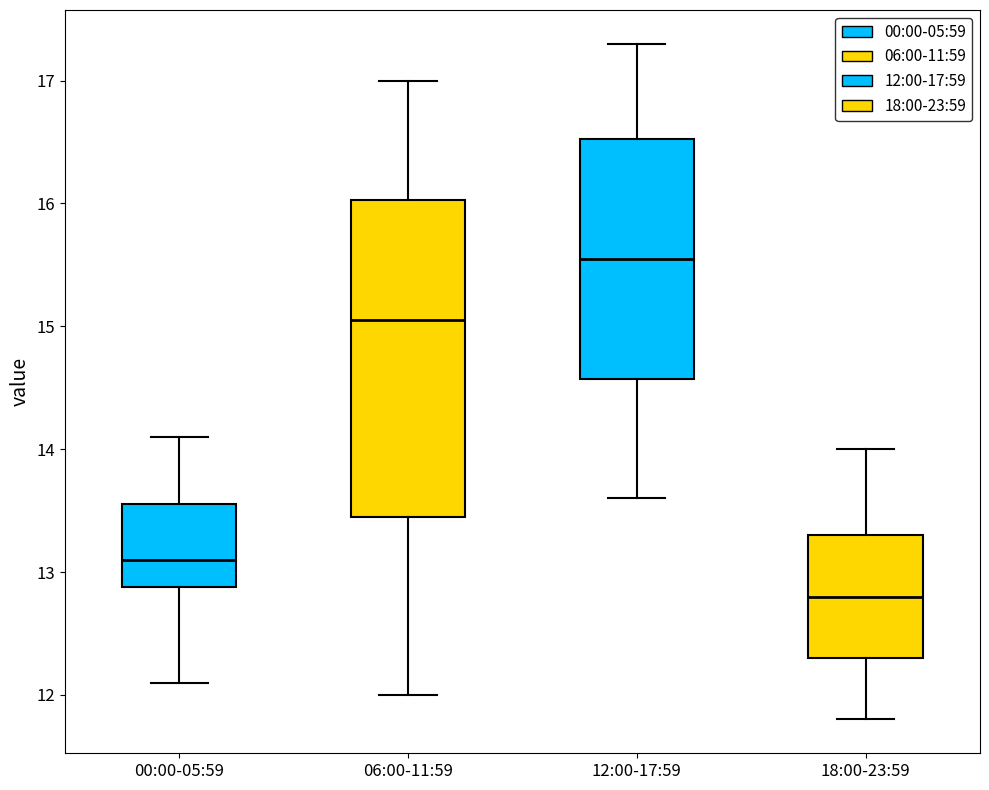

Comparing the boxes themselves (not the whiskers), which one is the tallest?

06:00-11:59